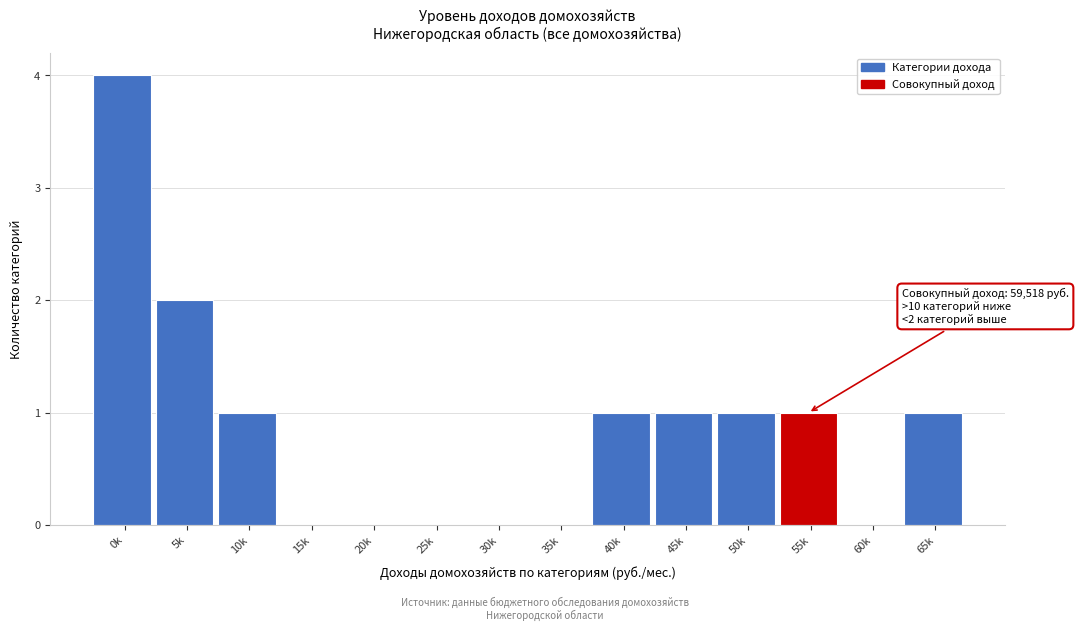

Reading right to left, transcribe all the data shown in this chart.

65k=1	60k=0	55k=1	50k=1	45k=1	40k=1	35k=0	30k=0	25k=0	20k=0	15k=0	10k=1	5k=2	0k=4